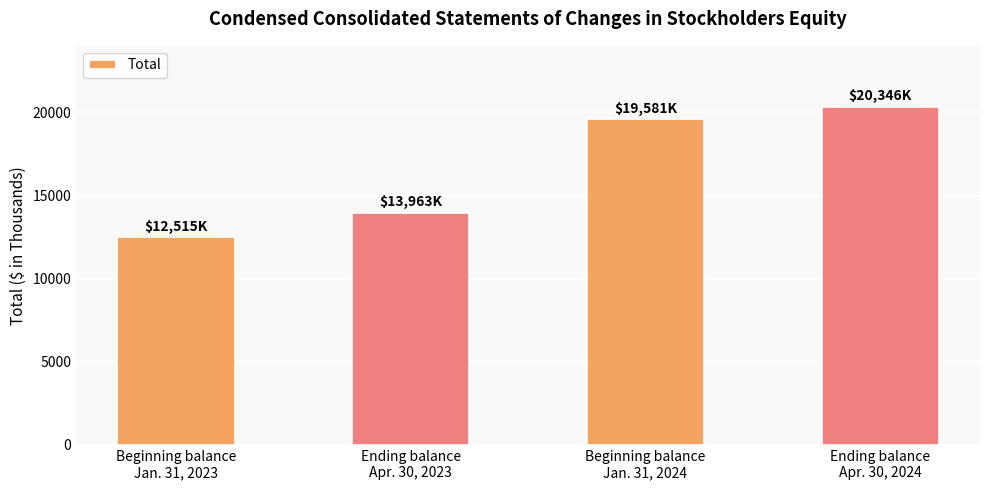

What is the label of the 3rd bar from the right?

Ending balance
Apr. 30, 2023